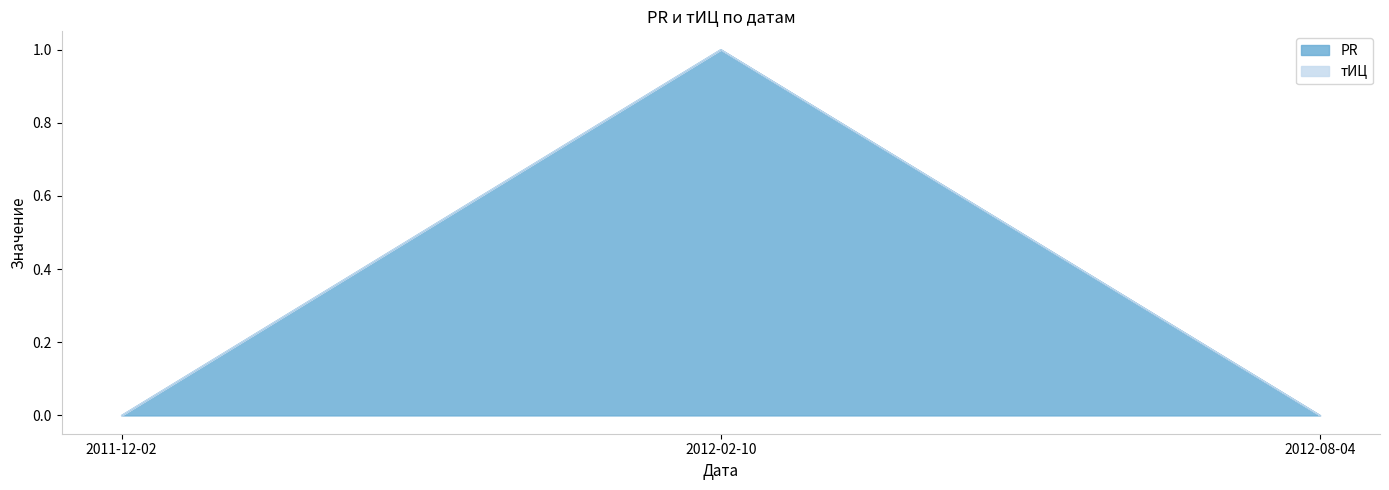

True or false: the data shows 0 at 2011-12-02.

True